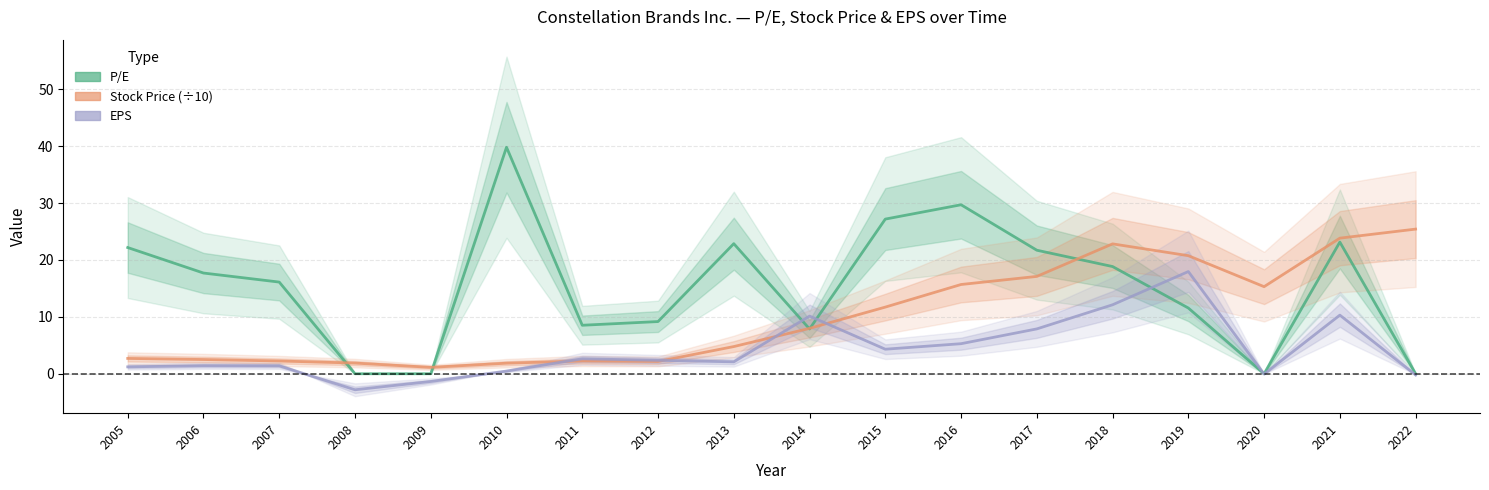

How many interior local valleys does the Stock Price (÷10) series have?

3